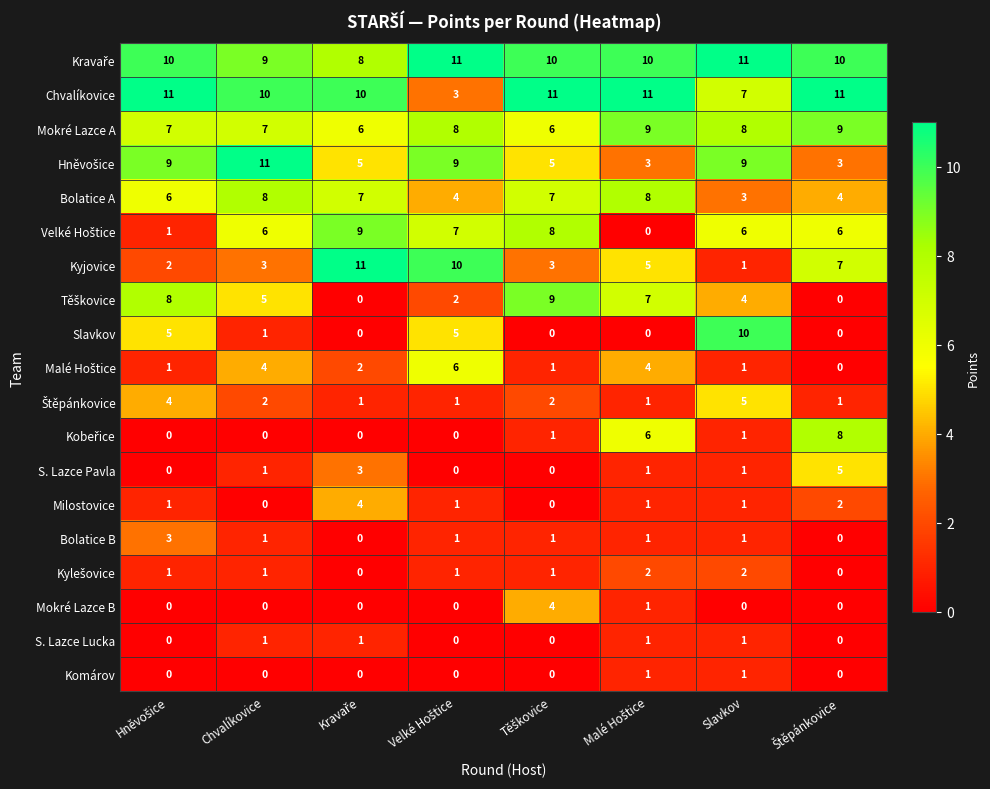

At how many categories does at least one series exceed 10?

8